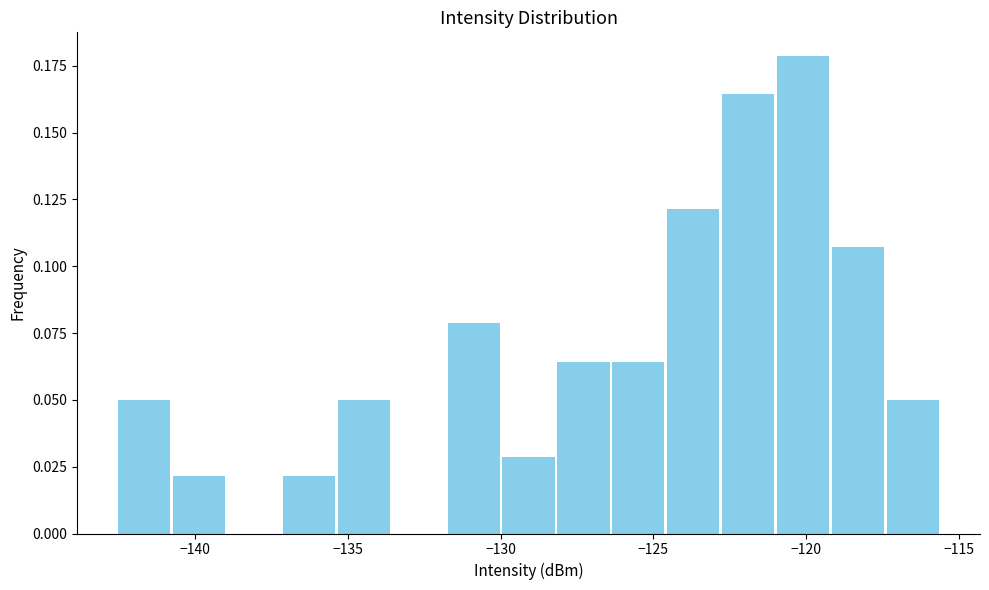

Around what value on the x-axis is the tallest bar? Give the approximate position of its centre, as read against the axis.

-120.0